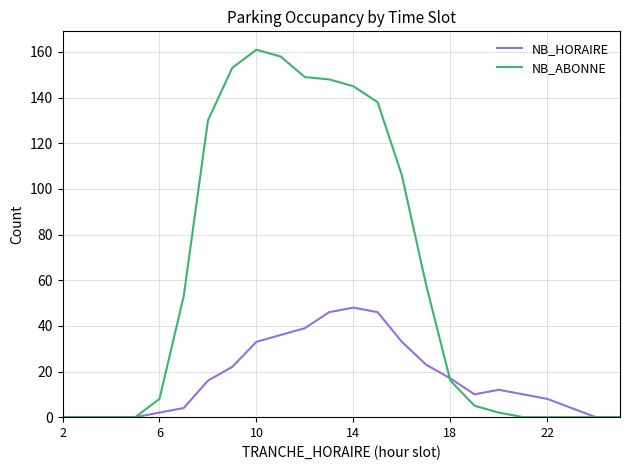

What is the greatest value displayed?

161